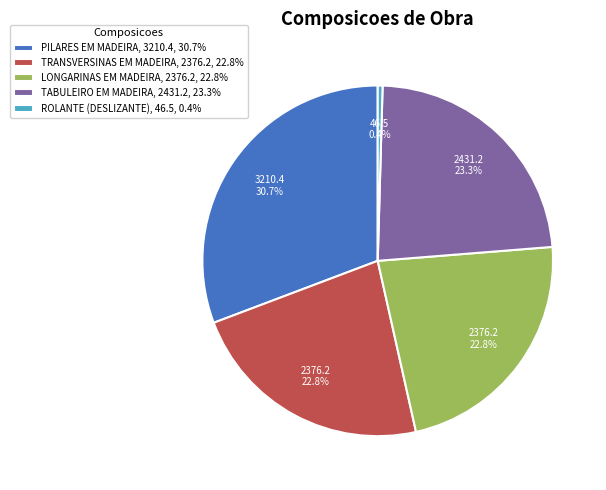

Does any single category account for the majority?

No